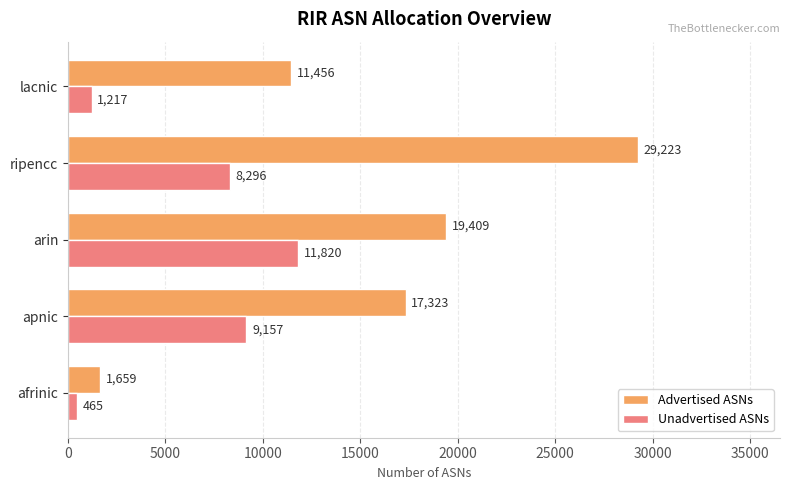

Which series has the largest range (max minus min)?

Advertised ASNs